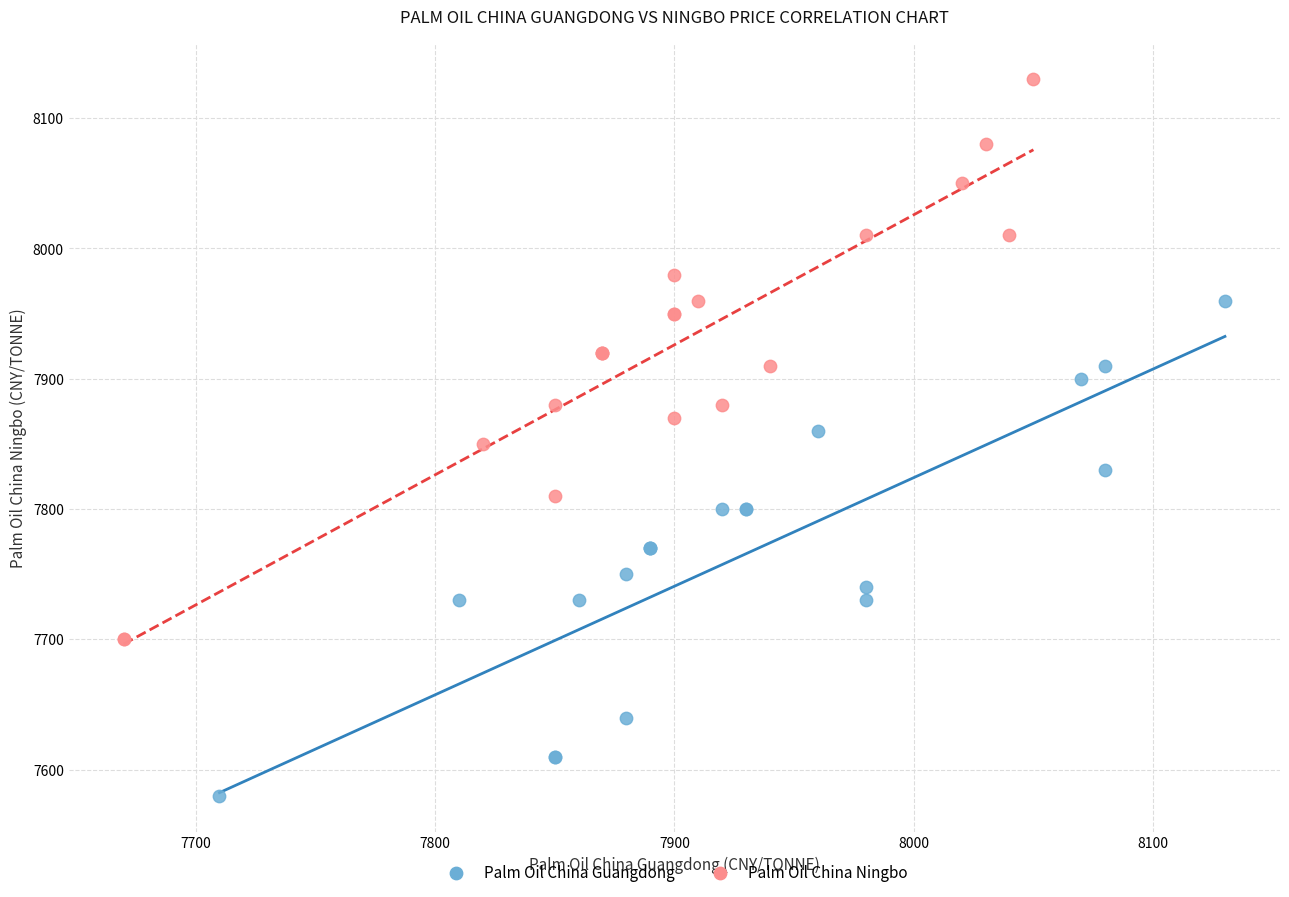

Which series contains the lowest Y value?

Palm Oil China Guangdong